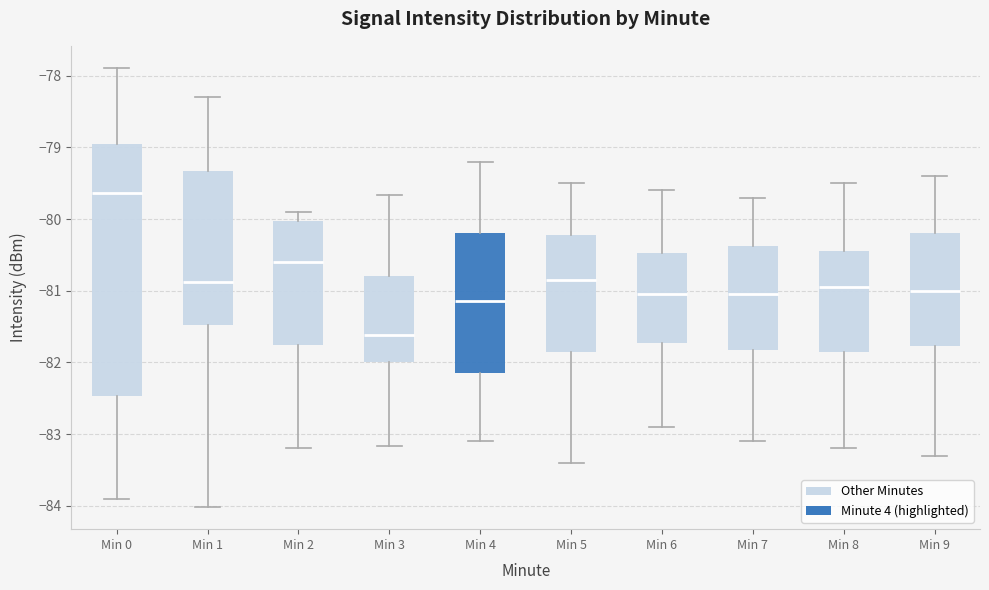

Reading left to right, transcribe this box plot: for each box, give where its median line is, the range the box spans, and where its two whiskers end, as read against the y-axis. The values are not printed on the chart, so give them approximately, as read against the axis.

Min 0: median -79.6, box -82.5 to -79.0, whiskers -83.9 to -77.9
Min 1: median -80.9, box -81.5 to -79.3, whiskers -84.0 to -78.3
Min 2: median -80.6, box -81.8 to -80.0, whiskers -83.2 to -79.9
Min 3: median -81.6, box -82.0 to -80.8, whiskers -83.2 to -79.7
Min 4: median -81.1, box -82.1 to -80.2, whiskers -83.1 to -79.2
Min 5: median -80.8, box -81.8 to -80.2, whiskers -83.4 to -79.5
Min 6: median -81.0, box -81.7 to -80.5, whiskers -82.9 to -79.6
Min 7: median -81.0, box -81.8 to -80.4, whiskers -83.1 to -79.7
Min 8: median -80.9, box -81.8 to -80.4, whiskers -83.2 to -79.5
Min 9: median -81.0, box -81.8 to -80.2, whiskers -83.3 to -79.4